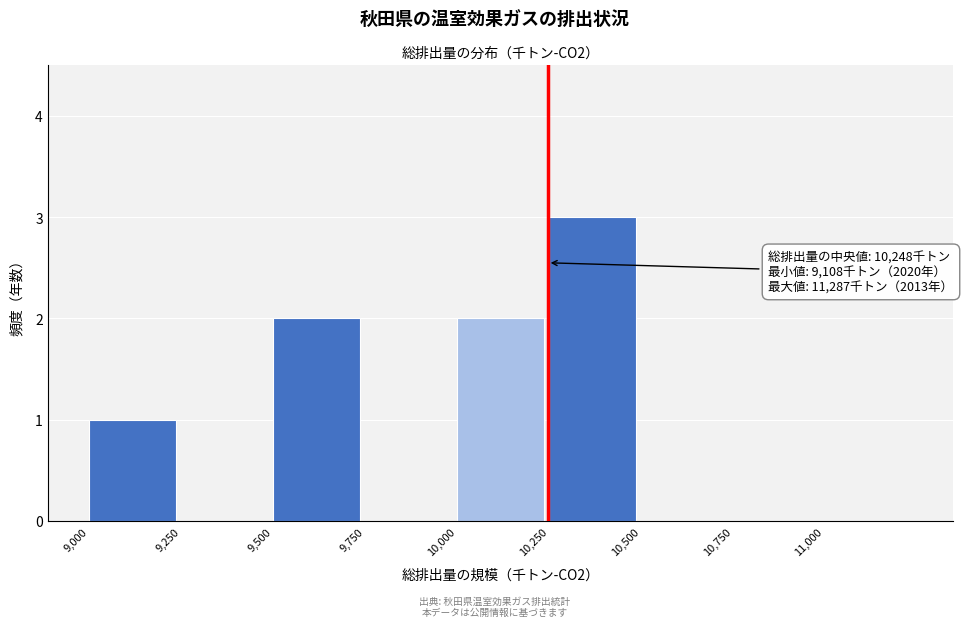

Which range on the x-axis has the tallest bar?

10250 to 10500